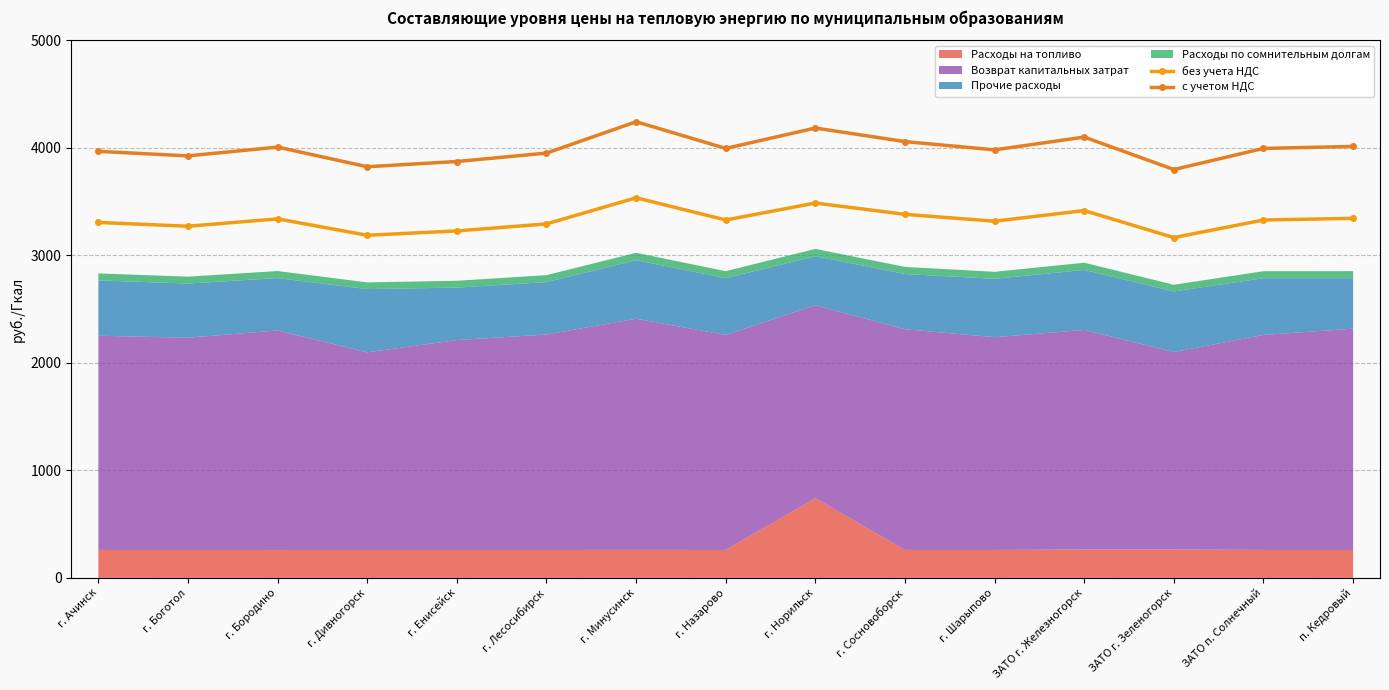

List the labels in order of без учета НДС value, largest first.

г. Минусинск, г. Норильск, ЗАТО г. Железногорск, г. Сосновоборск, п. Кедровый, г. Бородино, г. Назарово, ЗАТО п. Солнечный, г. Шарыпово, г. Ачинск, г. Лесосибирск, г. Боготол, г. Енисейск, г. Дивногорск, ЗАТО г. Зеленогорск